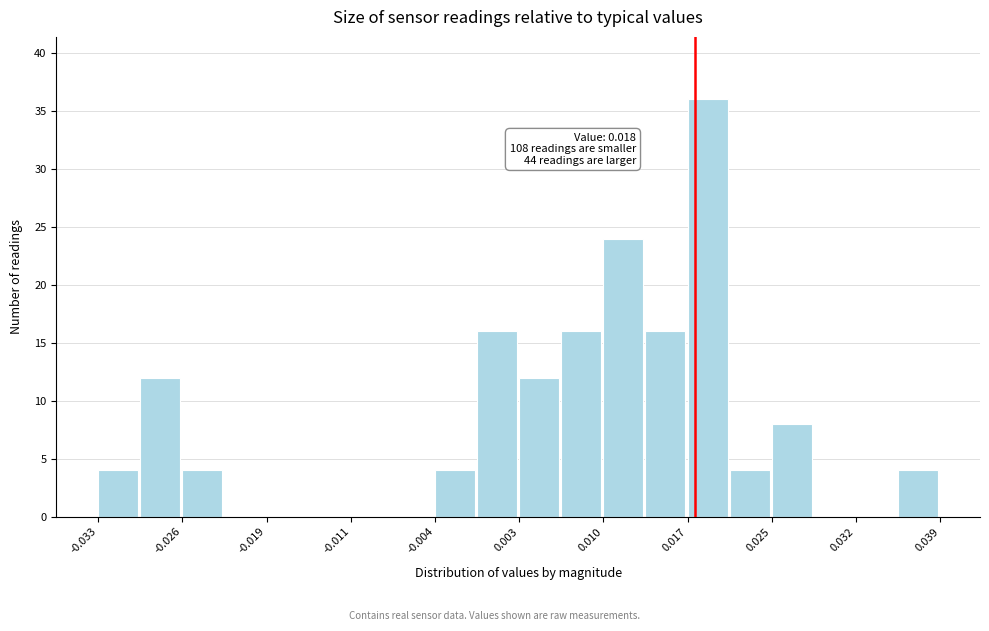

Read against the x-axis, roughly where is the centre of the tallest bar?

0.019